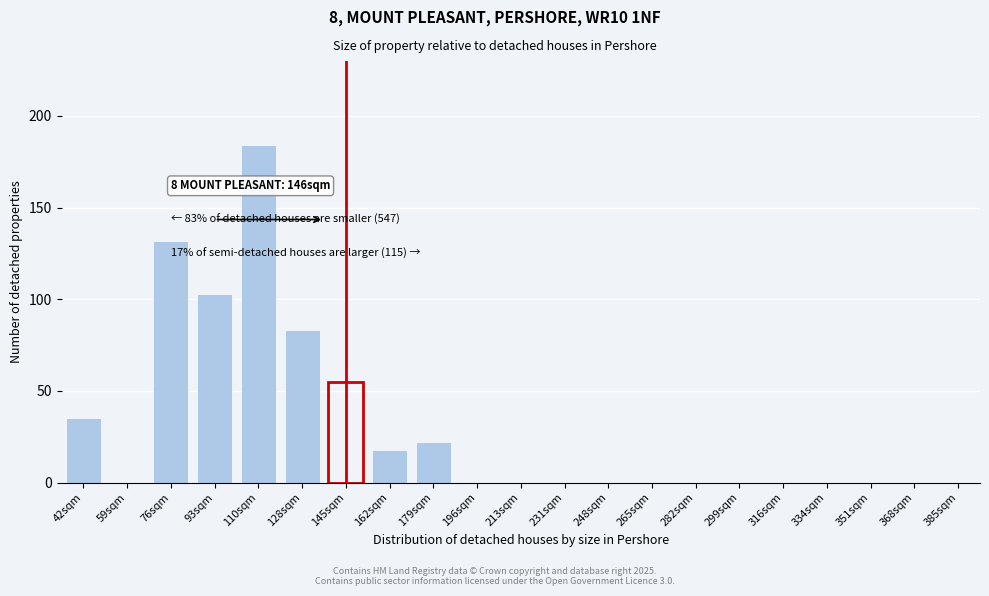

Reading left to right, what are all the values shown in this chart?

42sqm=35	59sqm=0	76sqm=132	93sqm=103	110sqm=184	128sqm=83	145sqm=55	162sqm=18	179sqm=22	196sqm=0	213sqm=0	231sqm=0	248sqm=0	265sqm=0	282sqm=0	299sqm=0	316sqm=0	334sqm=0	351sqm=0	368sqm=0	385sqm=0